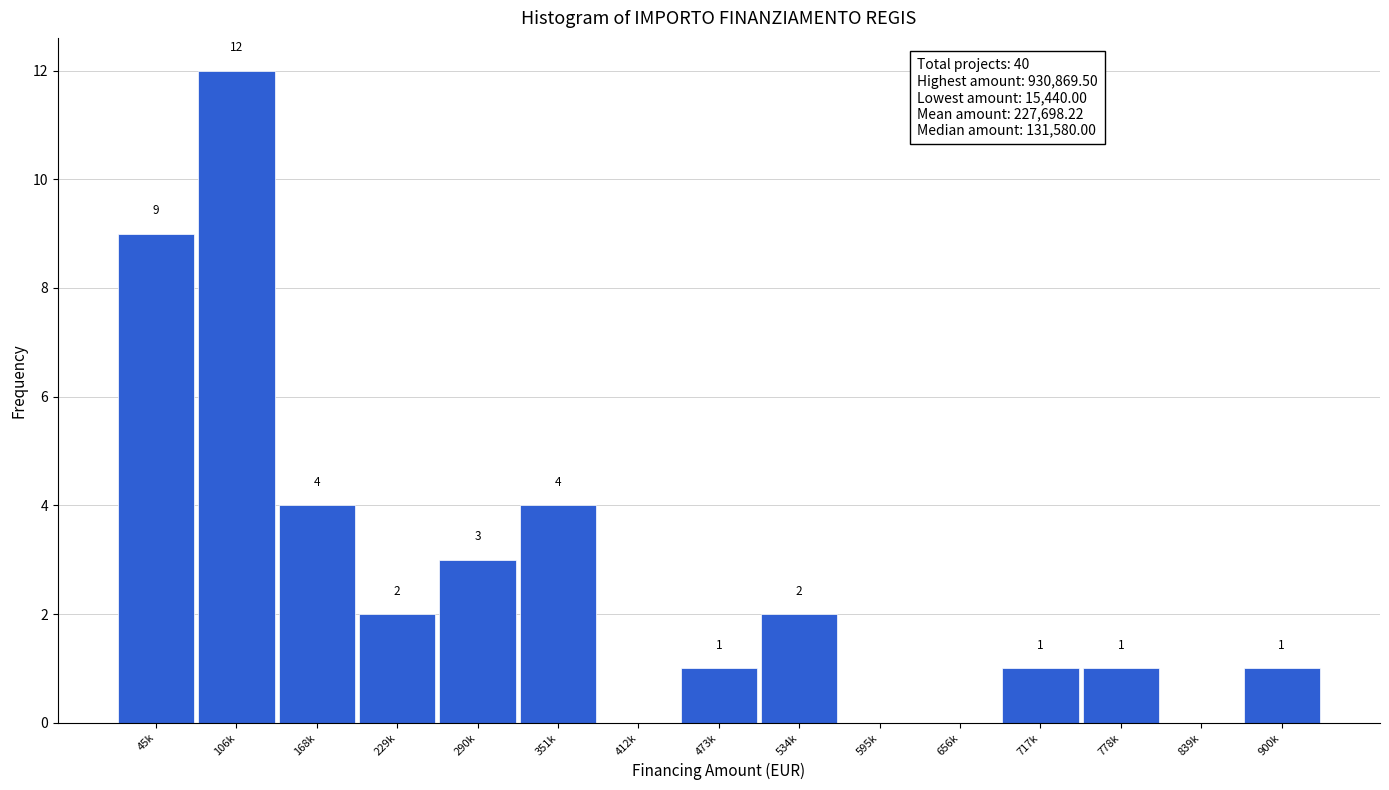

Reading right to left, list all the values displayed in this chart.

900k=1	839k=0	778k=1	717k=1	656k=0	595k=0	534k=2	473k=1	412k=0	351k=4	290k=3	229k=2	168k=4	106k=12	45k=9